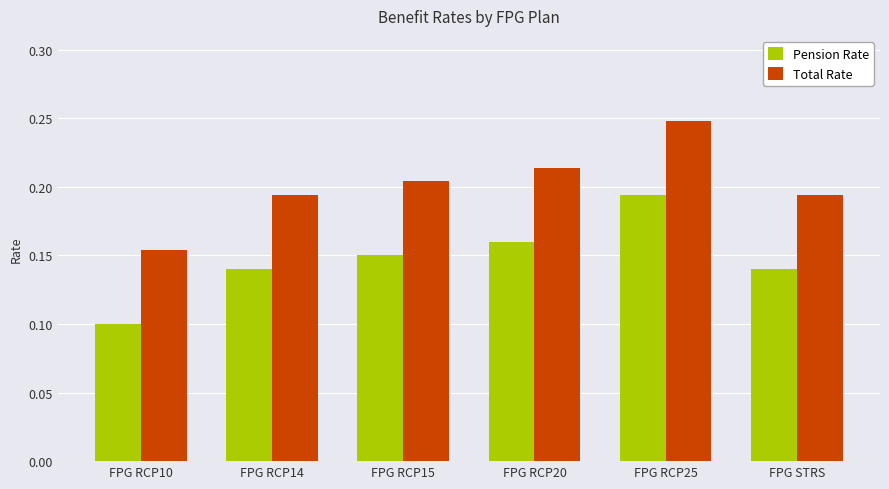

Which category has the highest value across all series?

FPG RCP25